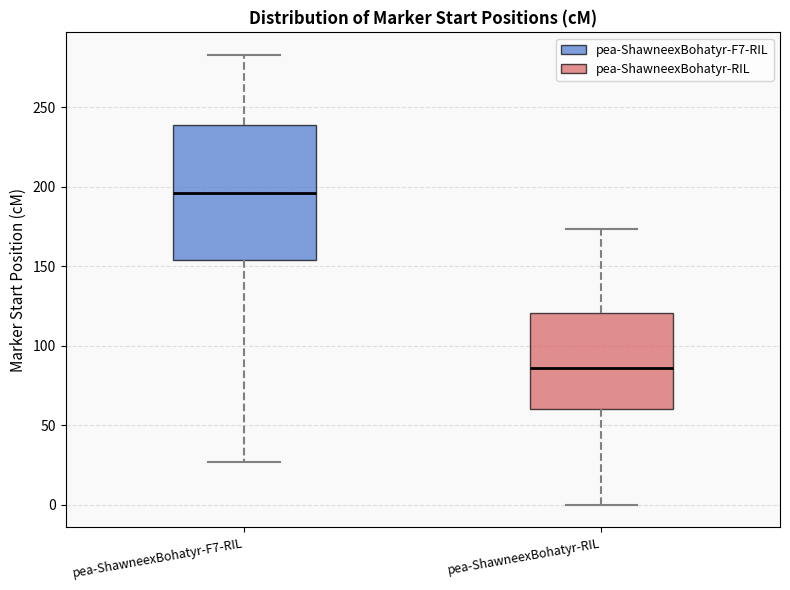

Comparing the boxes themselves (not the whiskers), which one is the tallest?

pea-ShawneexBohatyr-F7-RIL